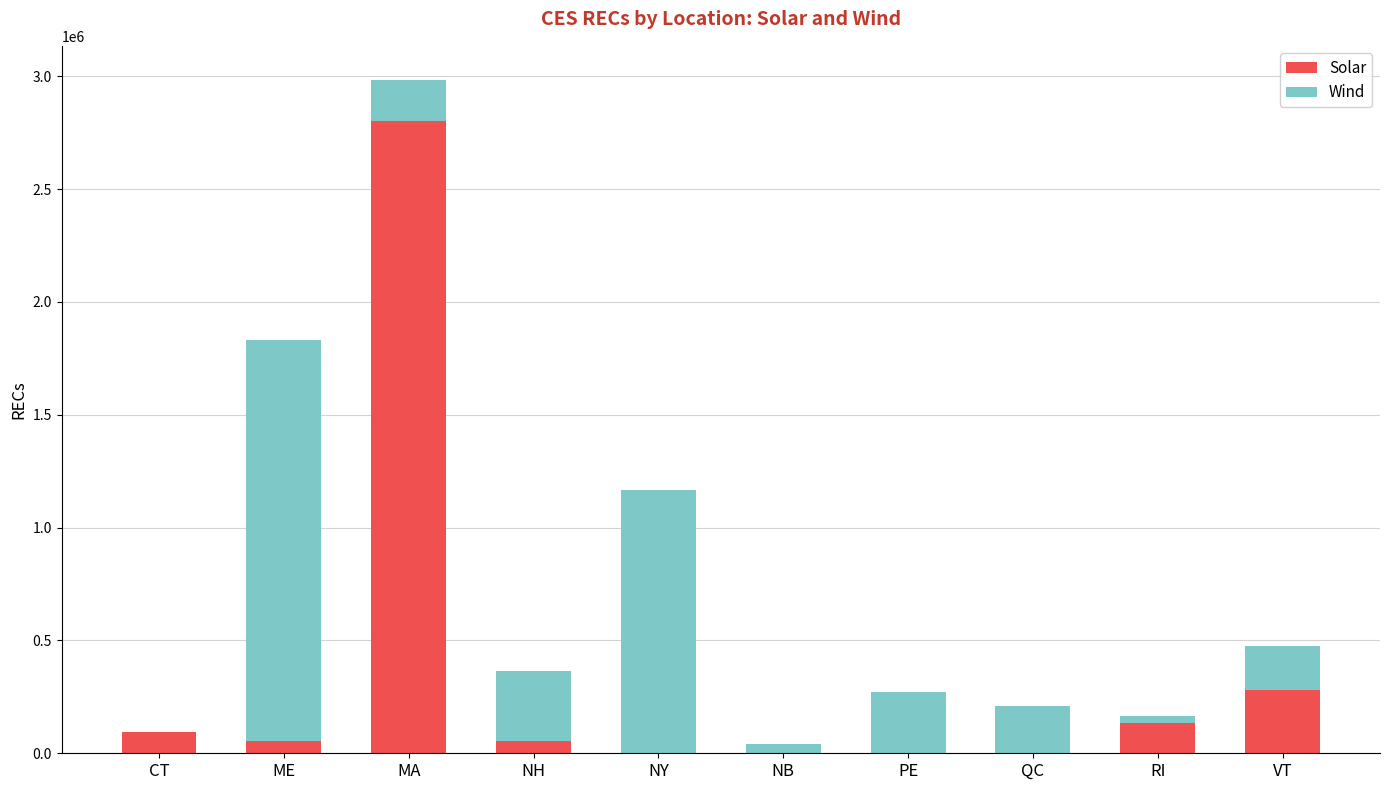

What is the maximum value for Solar?

2801075